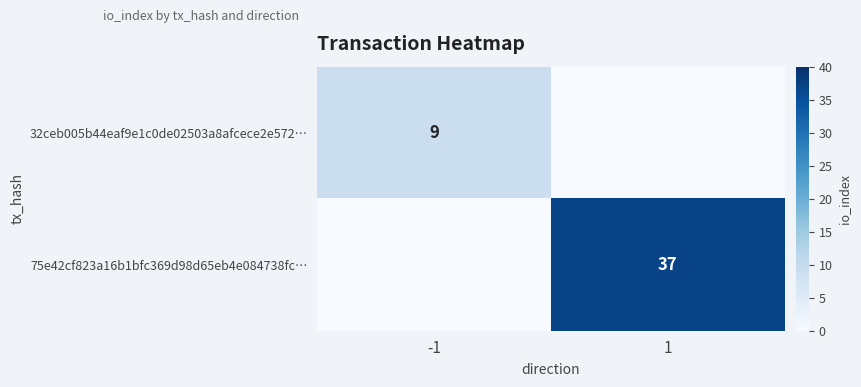

True or false: 32ceb005b44eaf9e1c0de02503a8afcece2e572… has a value of 15 at -1.

False